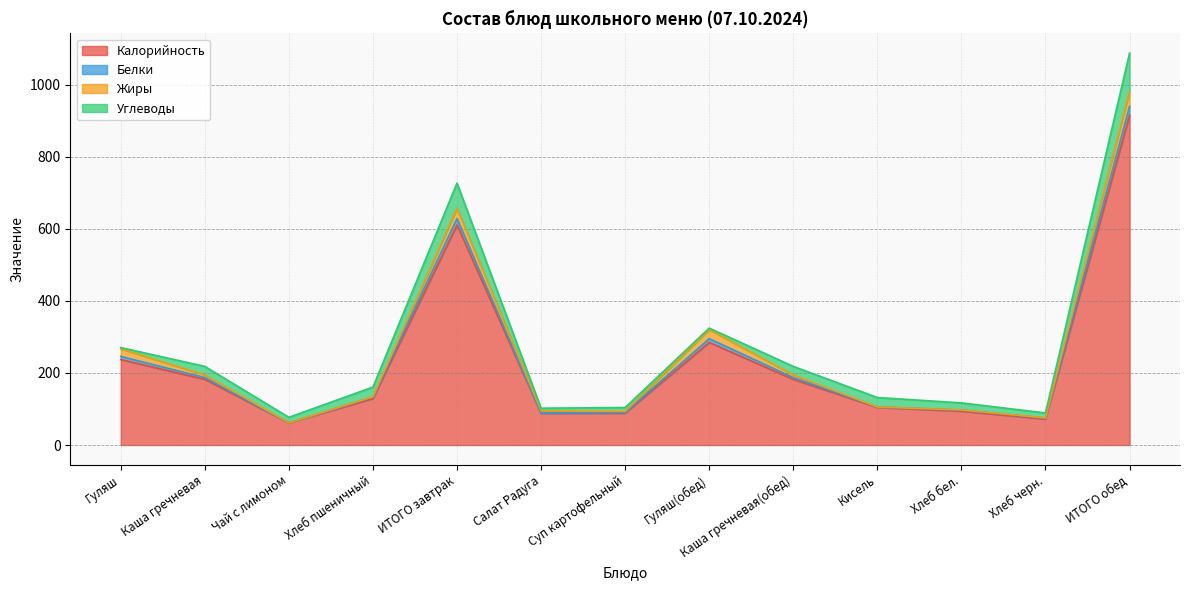

Does the chart display data point markers on the line(s)?

No